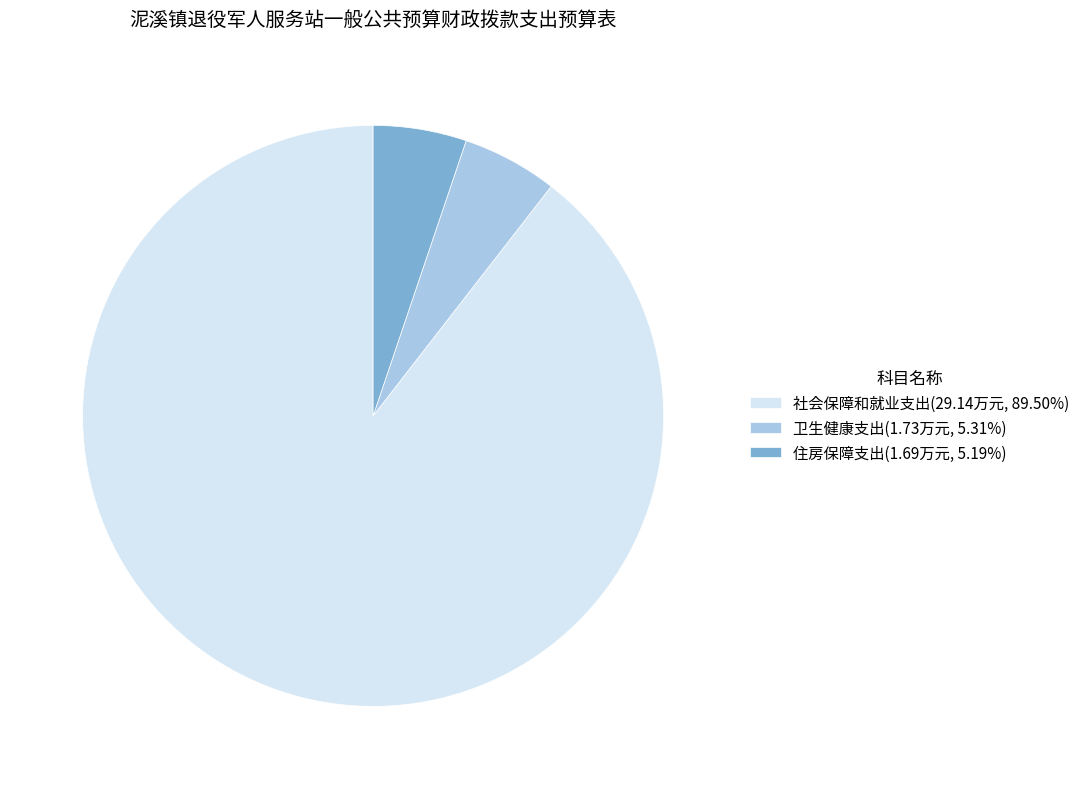

Does 卫生健康支出 represent more than half of the total?

No